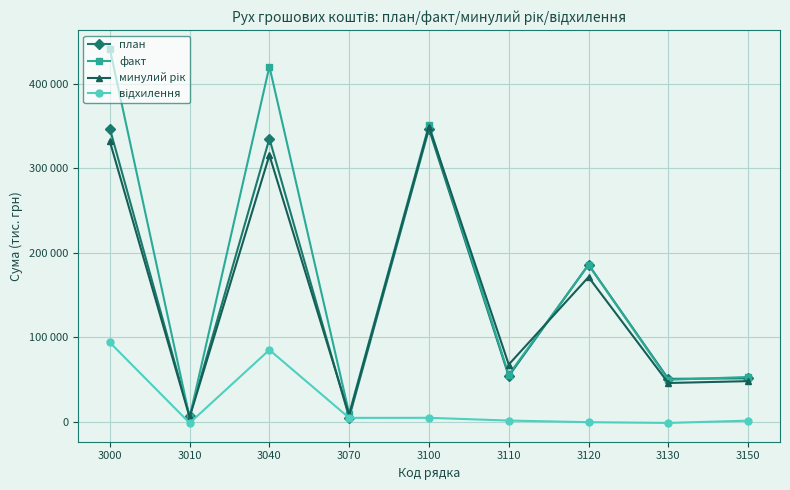

Is this an area chart (filled region under the line)?

No